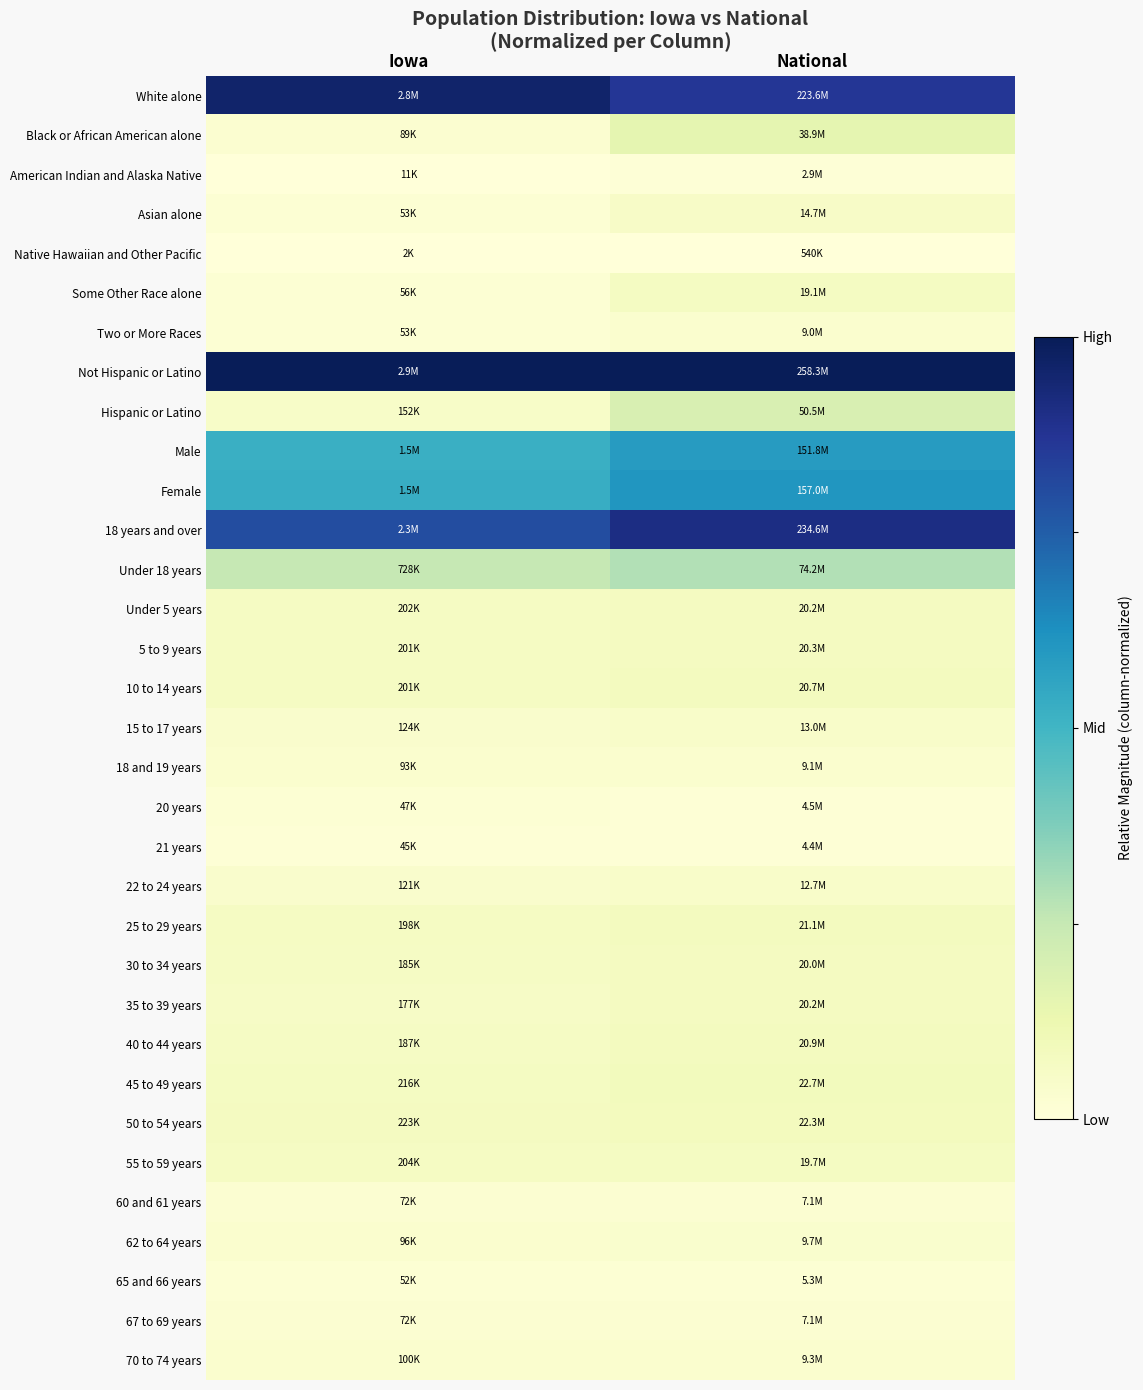

At which category is the sum across all series the highest?

National